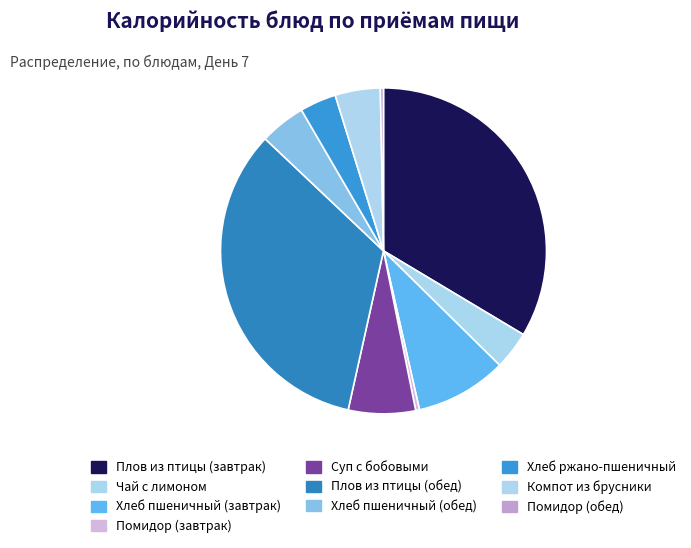

Does any single category account for the majority?

No